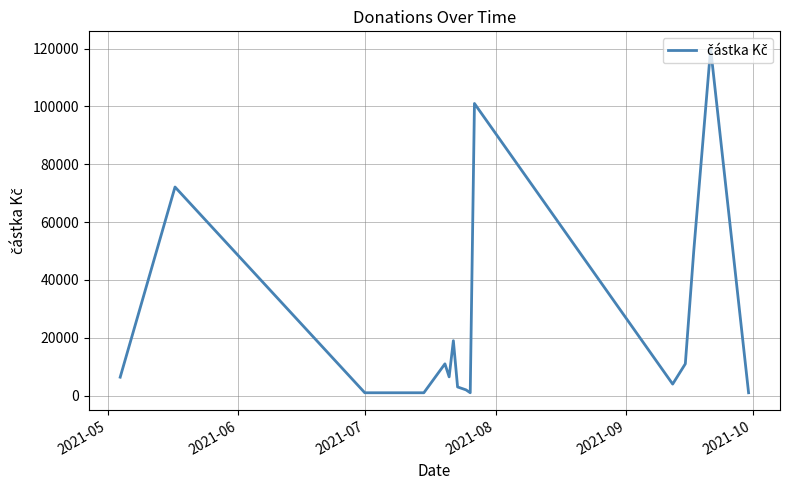

Does the chart have visible grid lines?

Yes